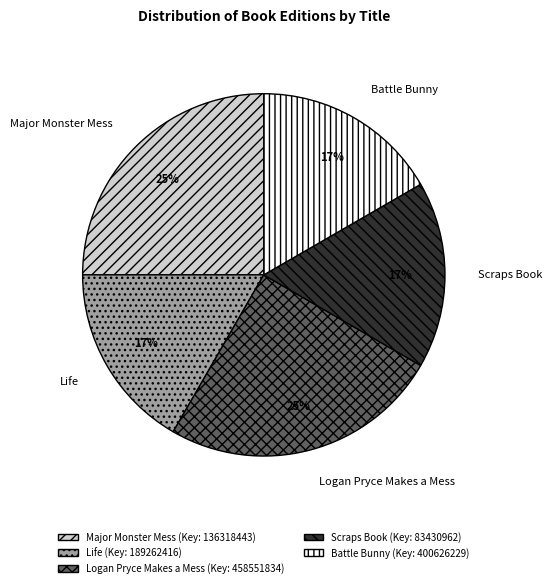

To the nearest percent, what portion does Logan Pryce Makes a Mess represent?

25%